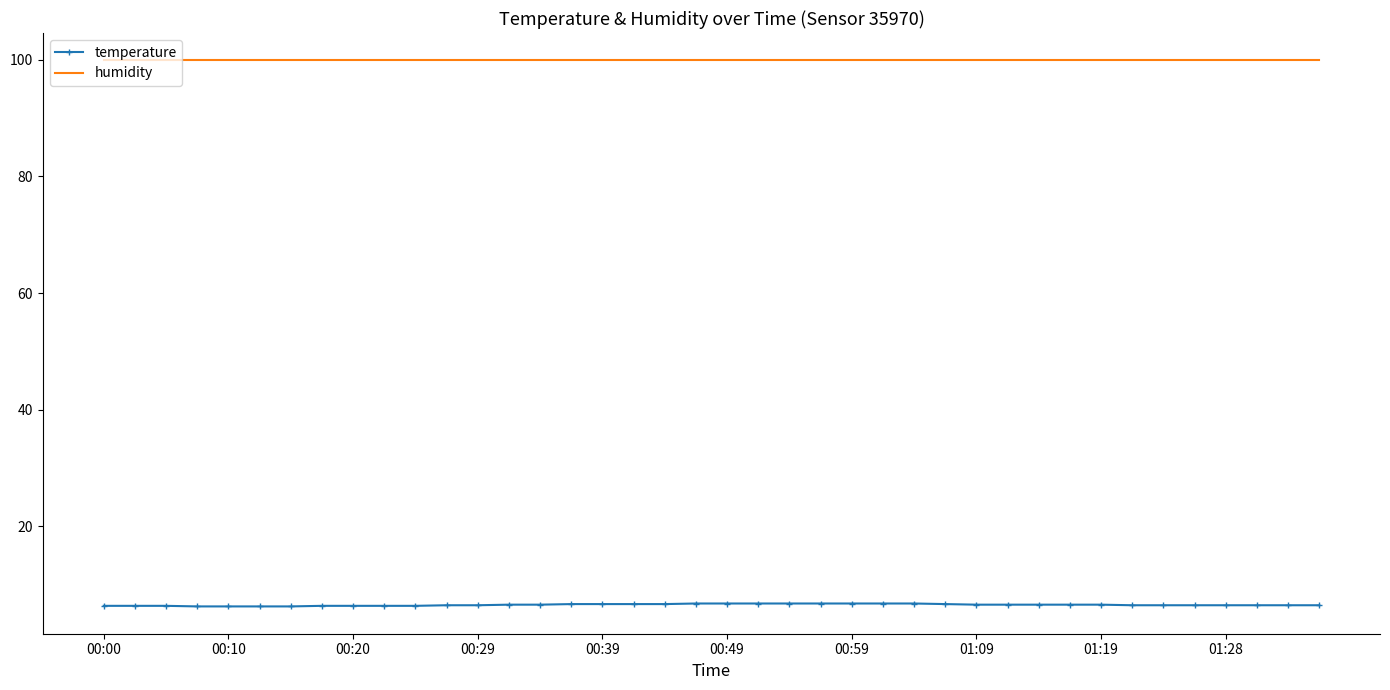

What is the lowest value of the temperature series?

6.3